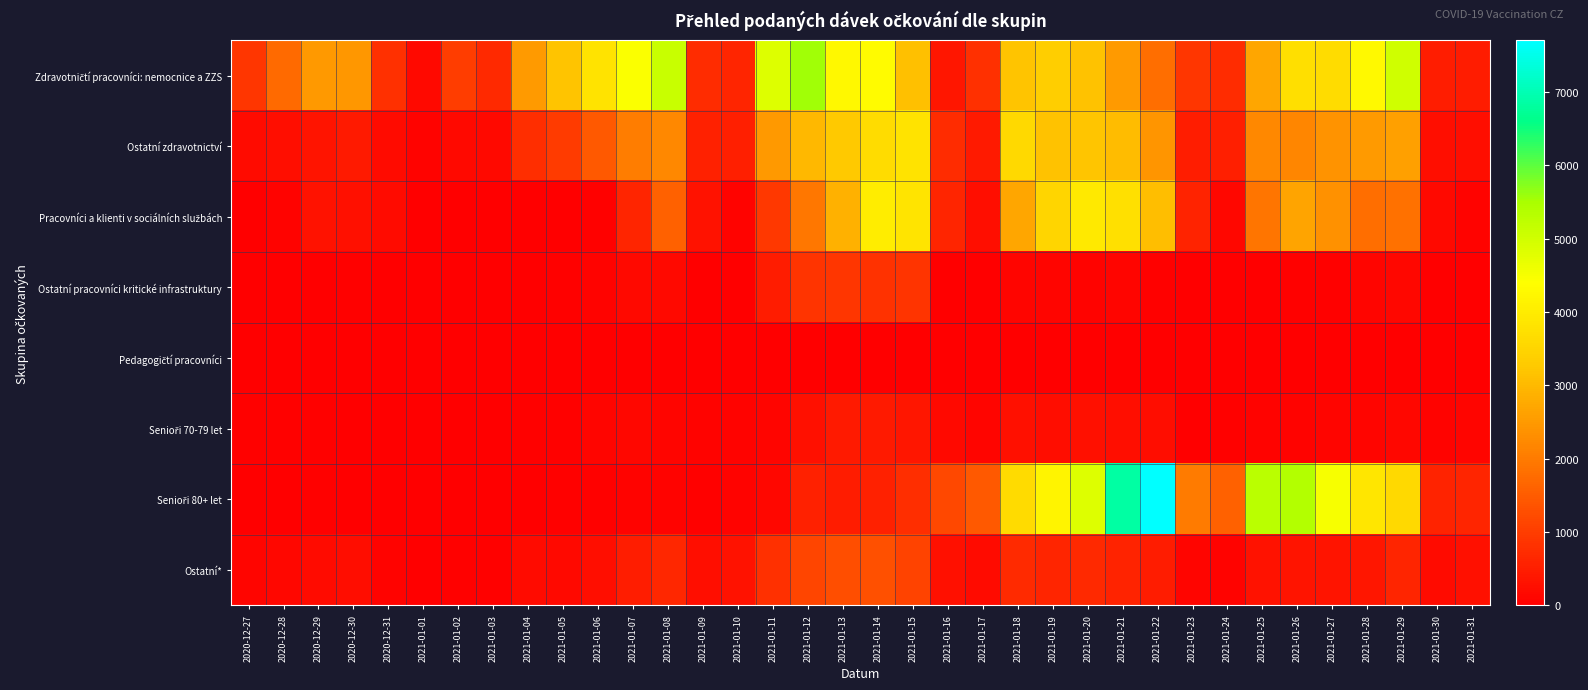

Which series has the largest total across all categories?

Zdravotničtí pracovníci: nemocnice a ZZS